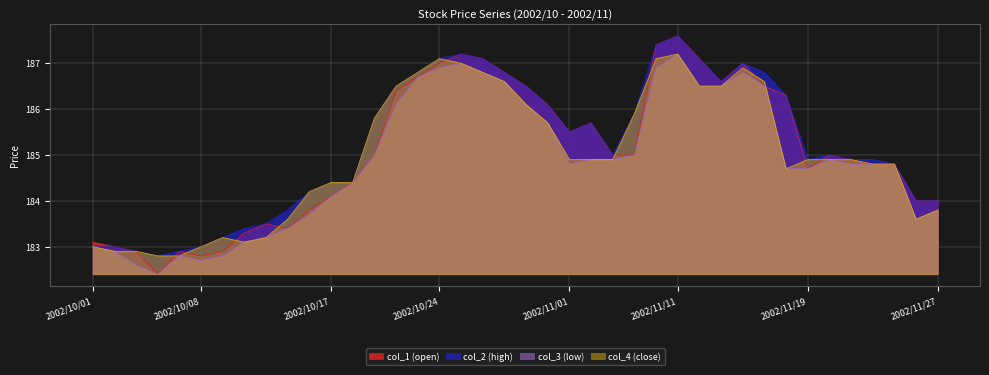

What is the lowest value of the col_2 series?

182.8